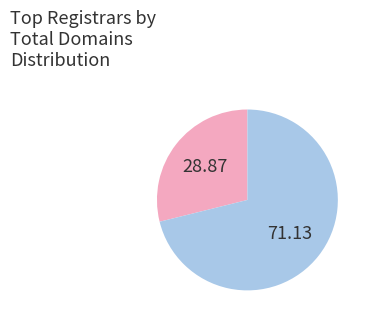

How many segments does this pie chart have?

2